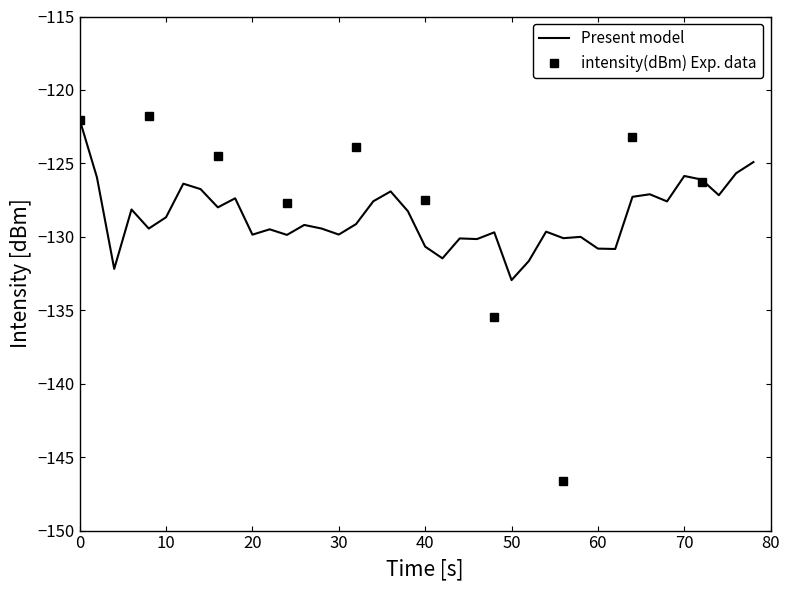

True or false: Present model has a value of -80.9 at 0.

False